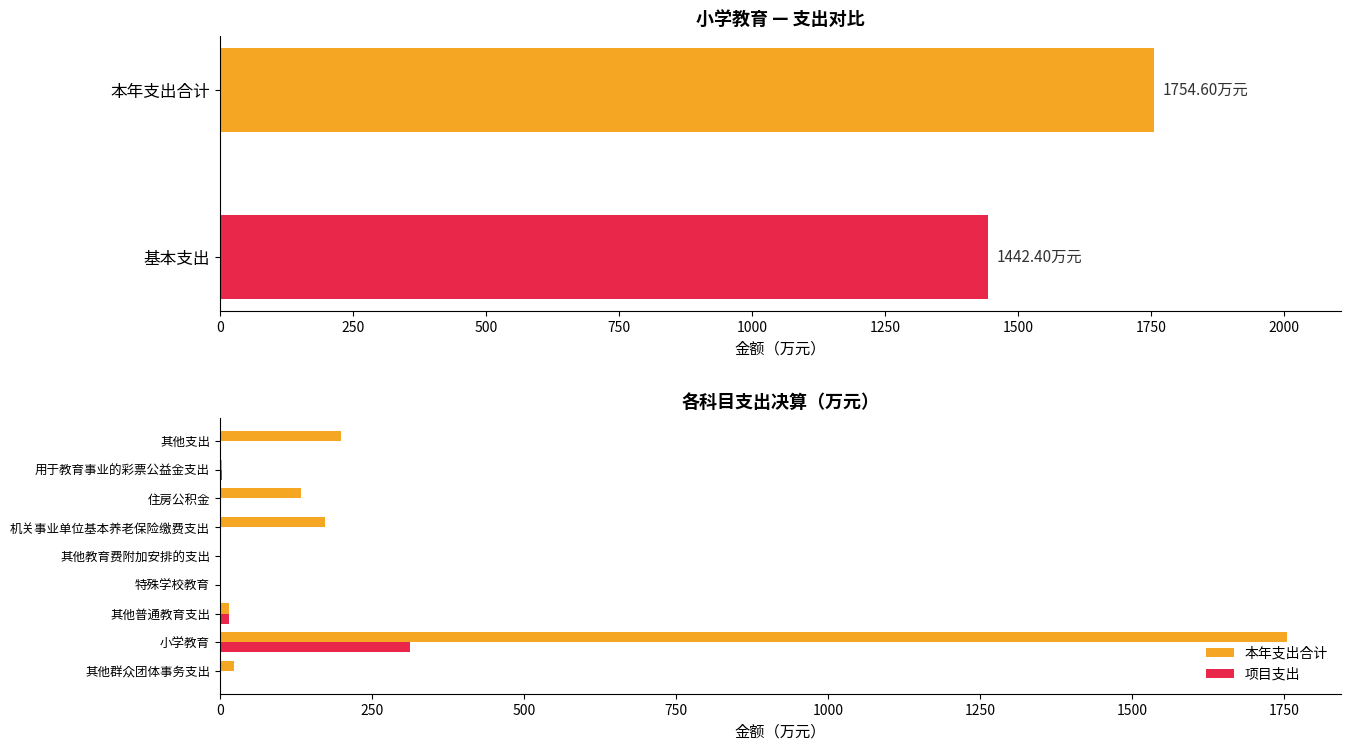

Reading left to right, extract all data points from this chart.

本年支出合计: 22.7	1754.6	15.5	1.4	1.1	173.0	133.8	3.0	199.2
项目支出: 0.0	312.2	15.1	1.4	1.1	0.0	0.0	3.0	0.0